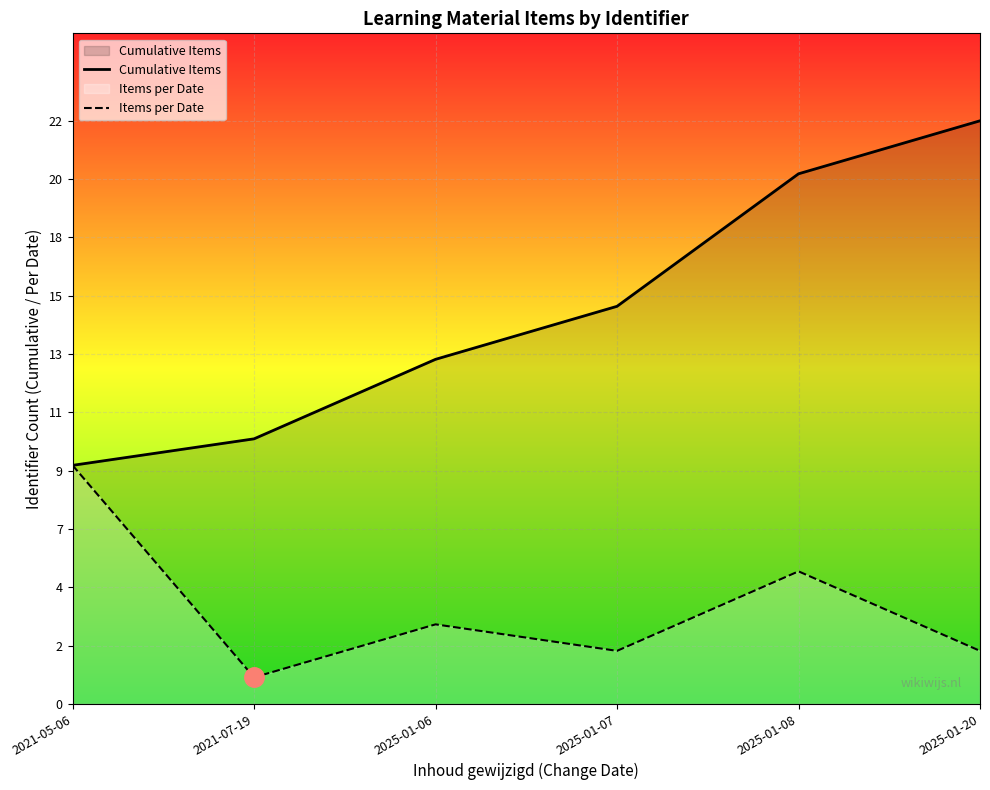

Which has a higher value, 2025-01-20 or 2025-01-07?

2025-01-20